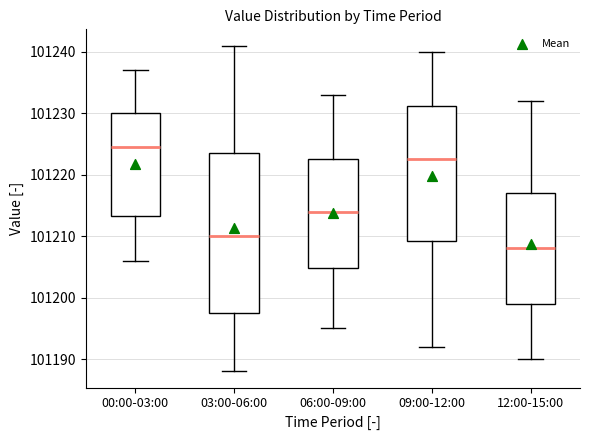

Reading left to right, transcribe this box plot: for each box, give where its median line is, the range the box spans, and where its two whiskers end, as read against the y-axis. The values are not printed on the chart, so give them approximately, as read against the axis.

00:00-03:00: median 101225, box 101213 to 101230, whiskers 101206 to 101237
03:00-06:00: median 101210, box 101198 to 101224, whiskers 101188 to 101241
06:00-09:00: median 101214, box 101205 to 101223, whiskers 101195 to 101233
09:00-12:00: median 101223, box 101209 to 101231, whiskers 101192 to 101240
12:00-15:00: median 101208, box 101199 to 101217, whiskers 101190 to 101232